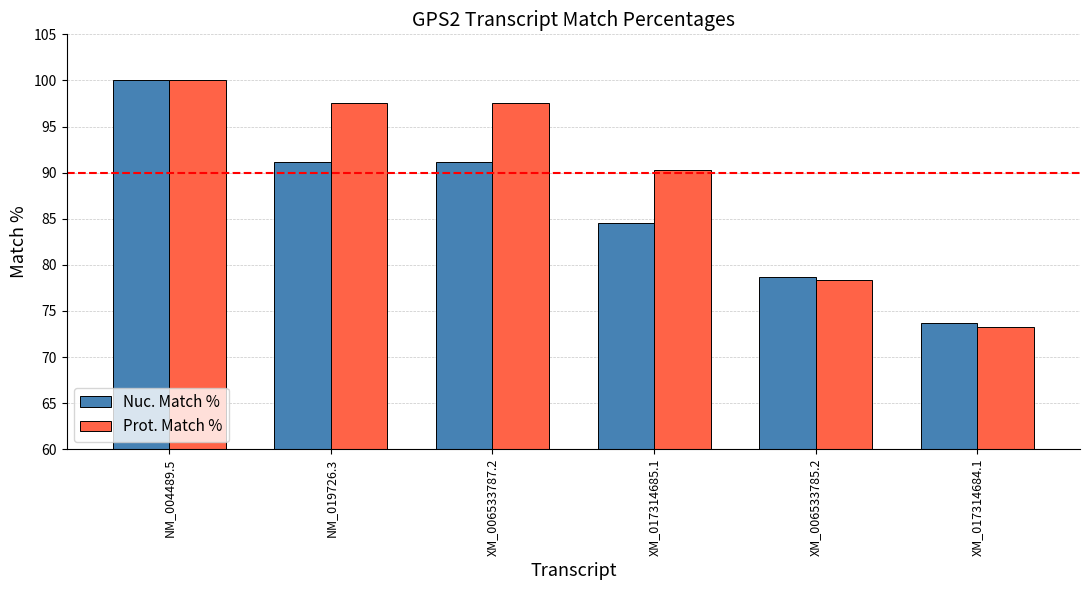

Is it true that Prot. Match % equals 97.5 at XM_006533787.2?

True